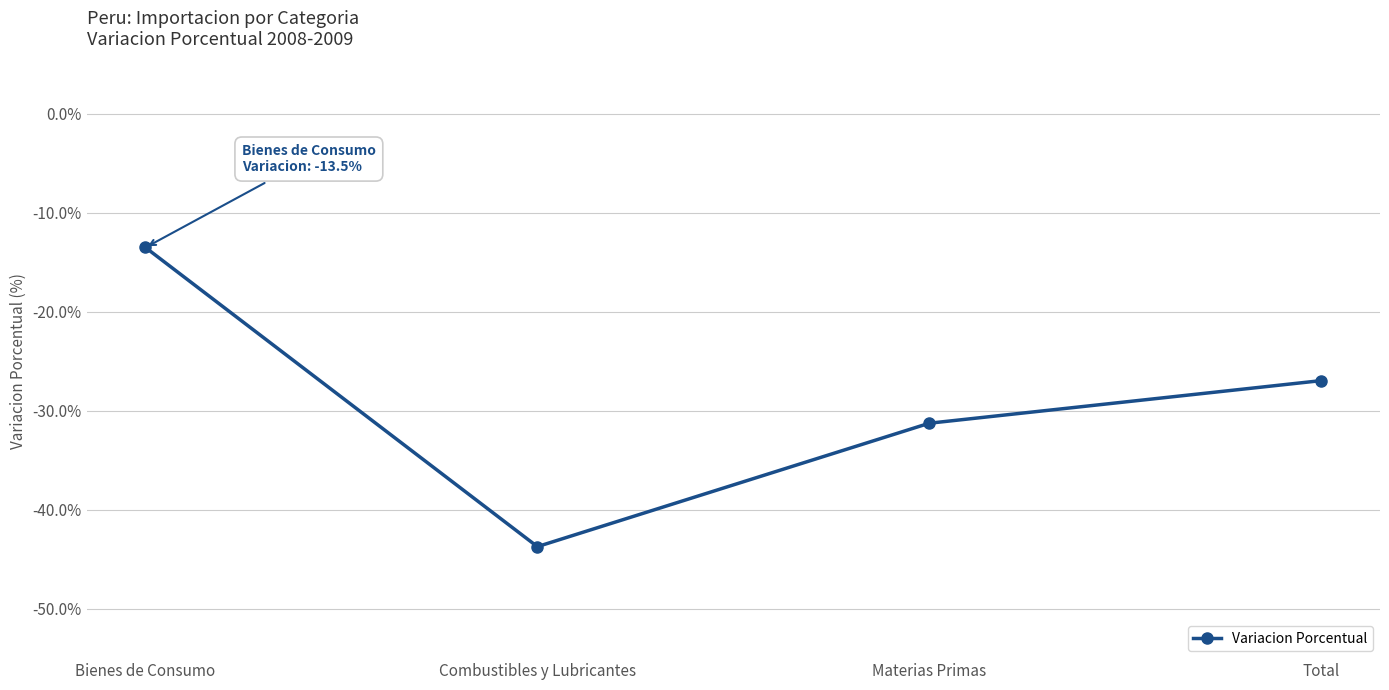

What is the change in value from Materias Primas to Total?

+4.3